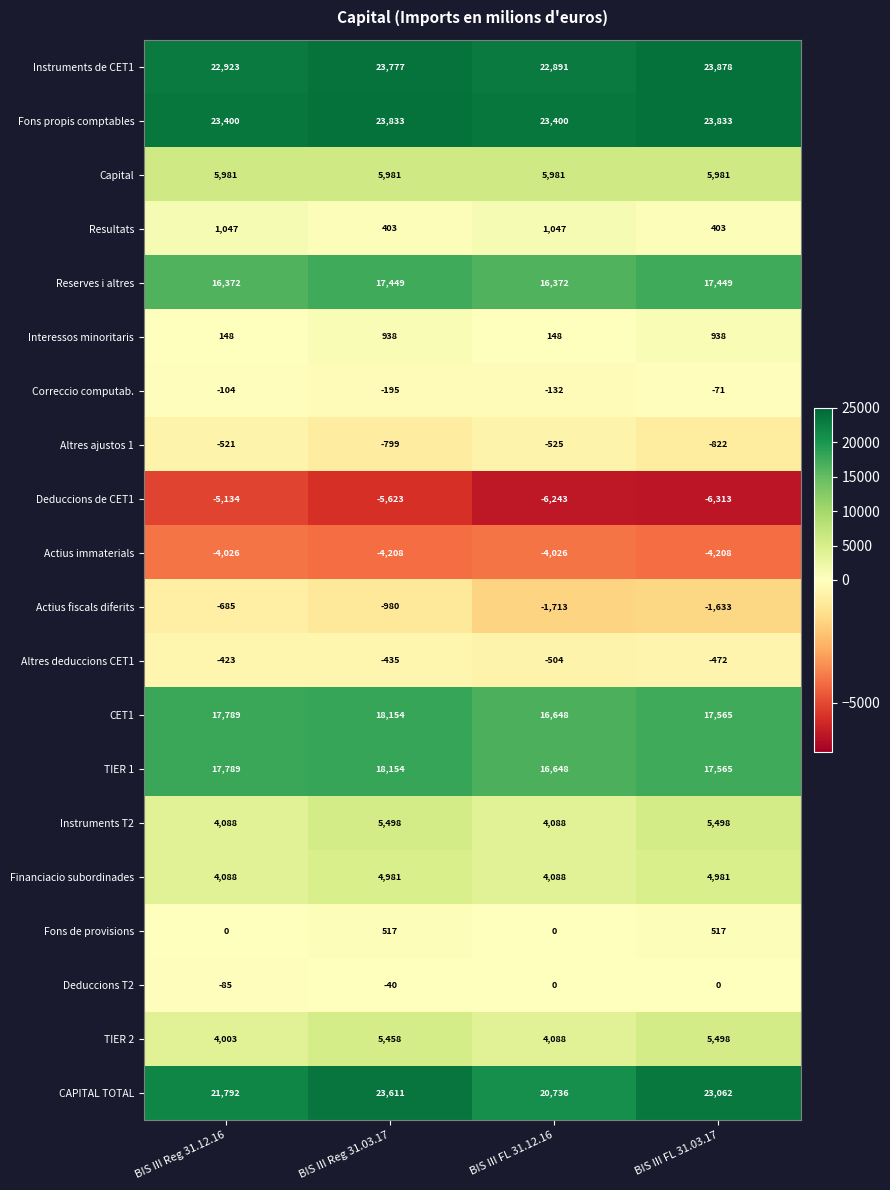

Which series changed the most between BIS III FL 31.12.16 and BIS III FL 31.03.17?

CAPITAL TOTAL